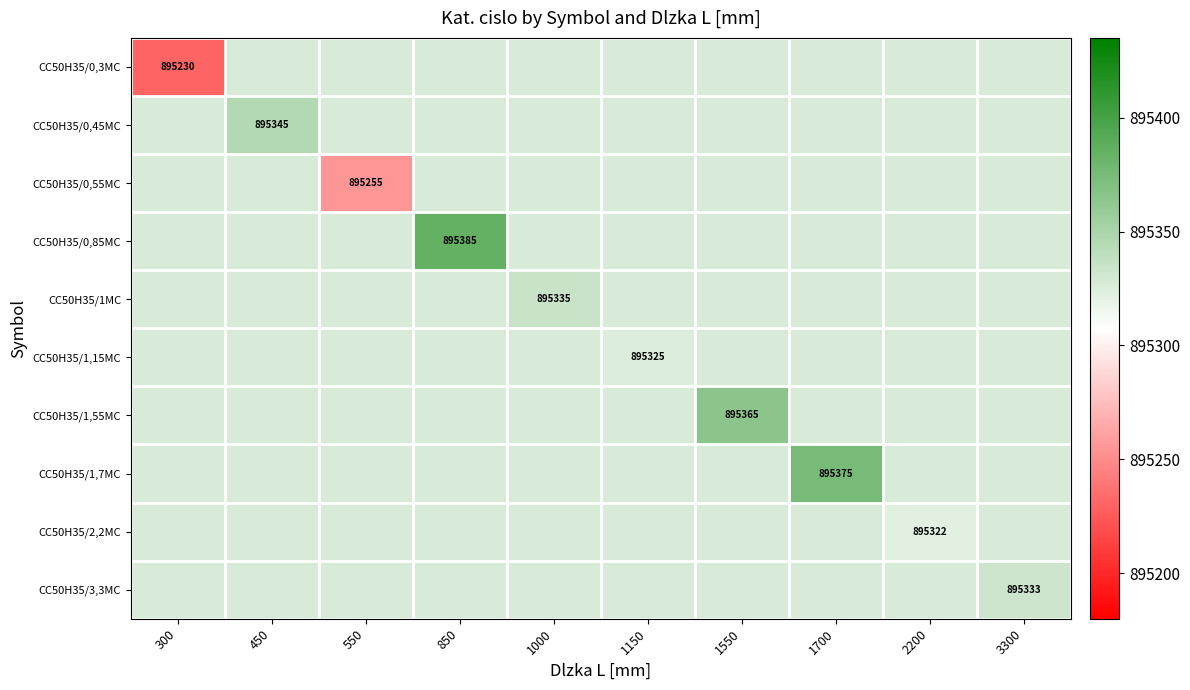

Is the value of CC50H35/3,3MC at 1000 greater than the value of CC50H35/2,2MC at 2200?

Yes